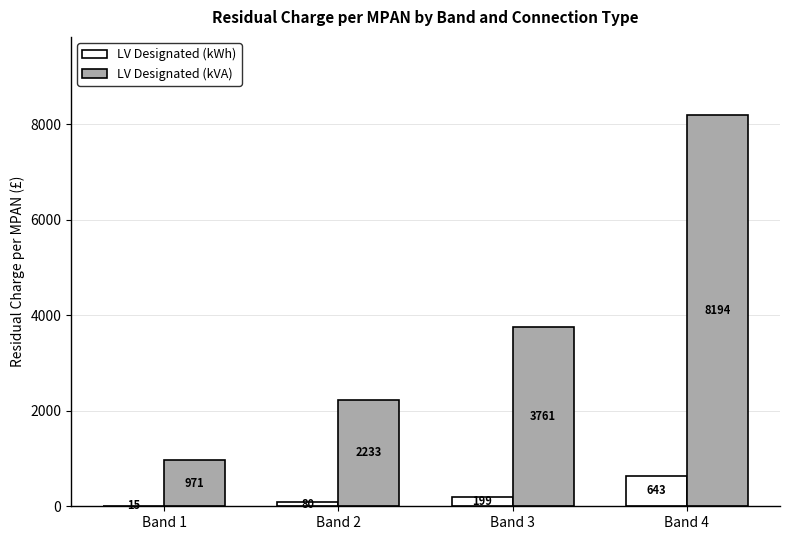

What is the average value of the LV Designated (kVA) series?

3789.5